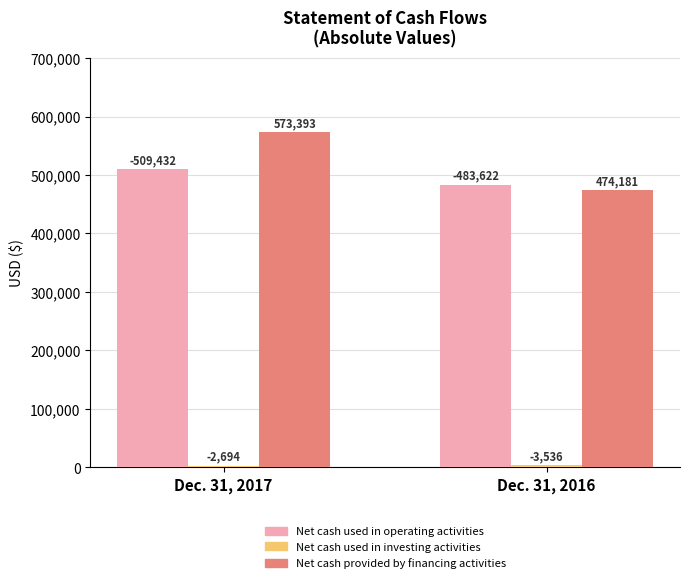

How many bars are there in each group?

3